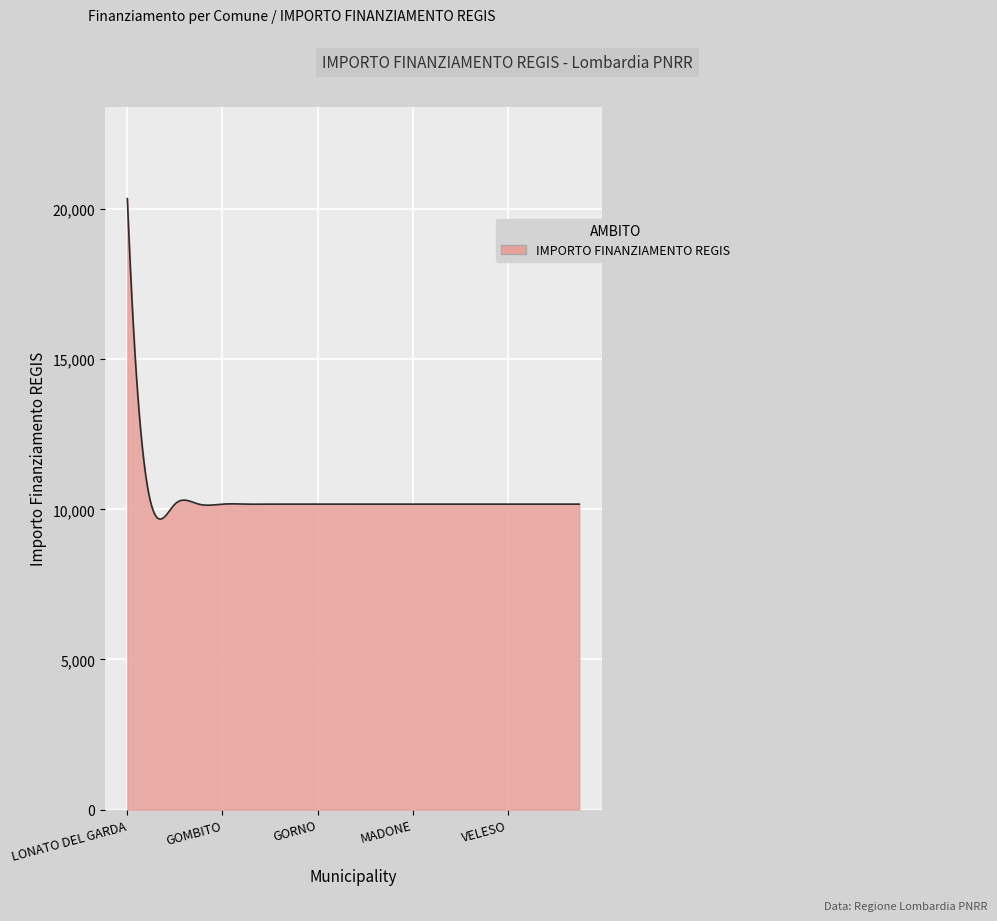

What is the smallest value displayed?

9673.4